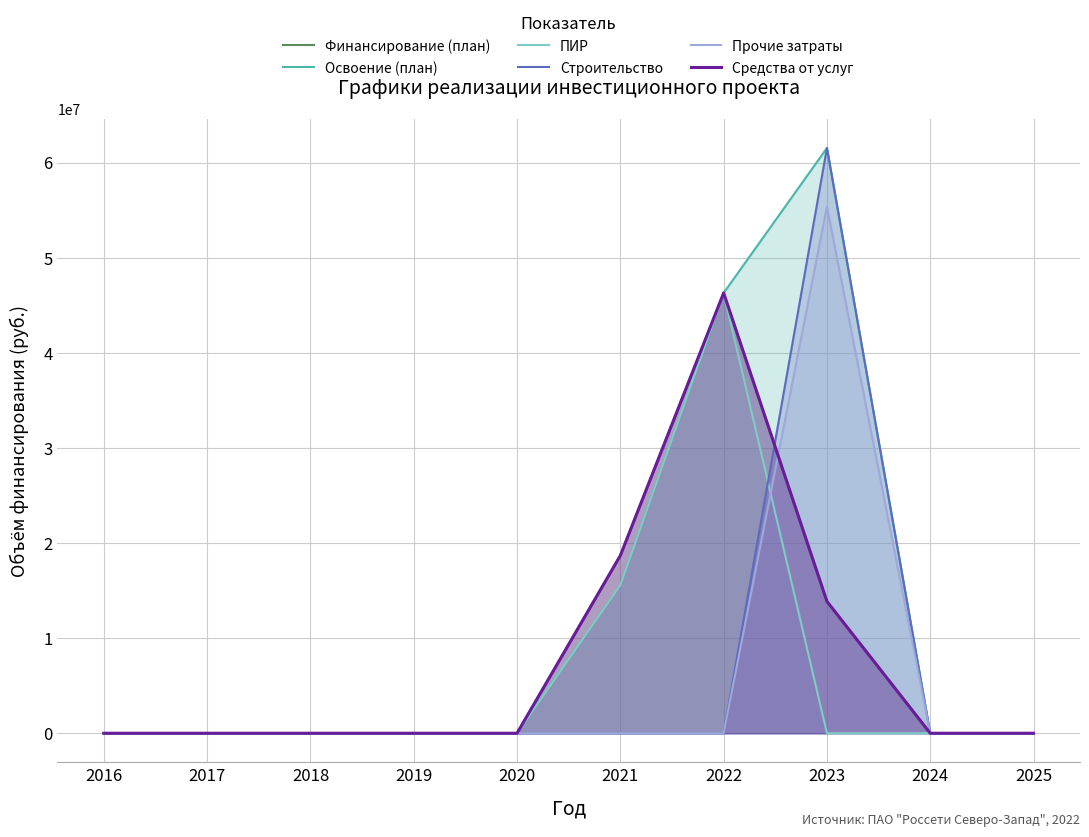

At which label does Финансирование (план) reach its minimum?

2016